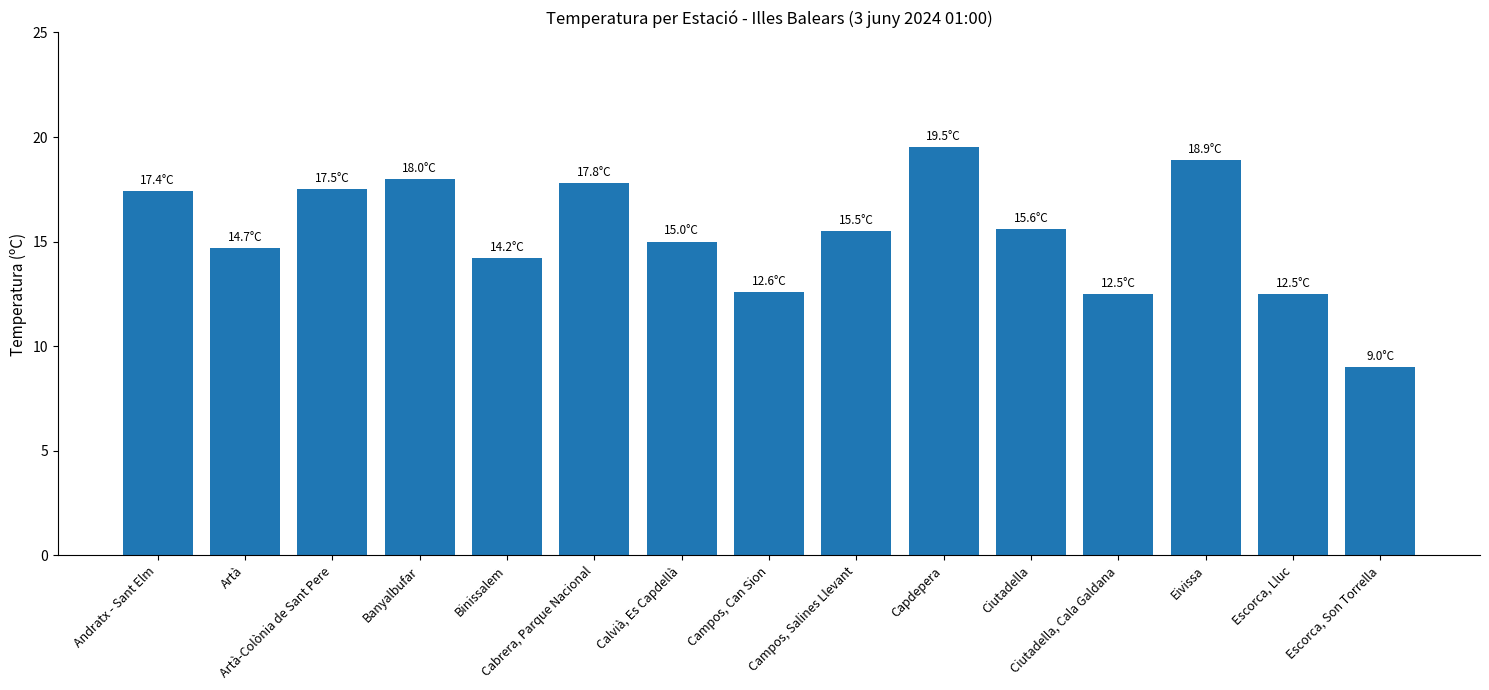

What is the greatest value displayed?

19.5